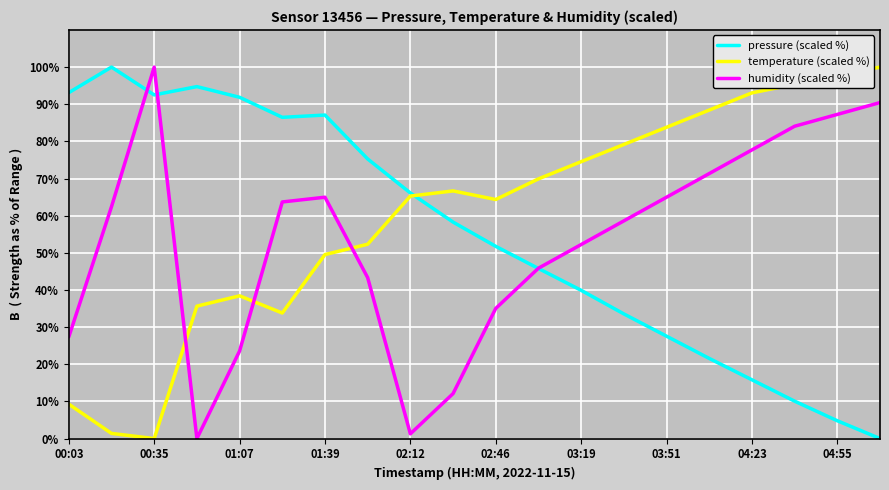

What is the highest value of the pressure (scaled %) series?

100.0